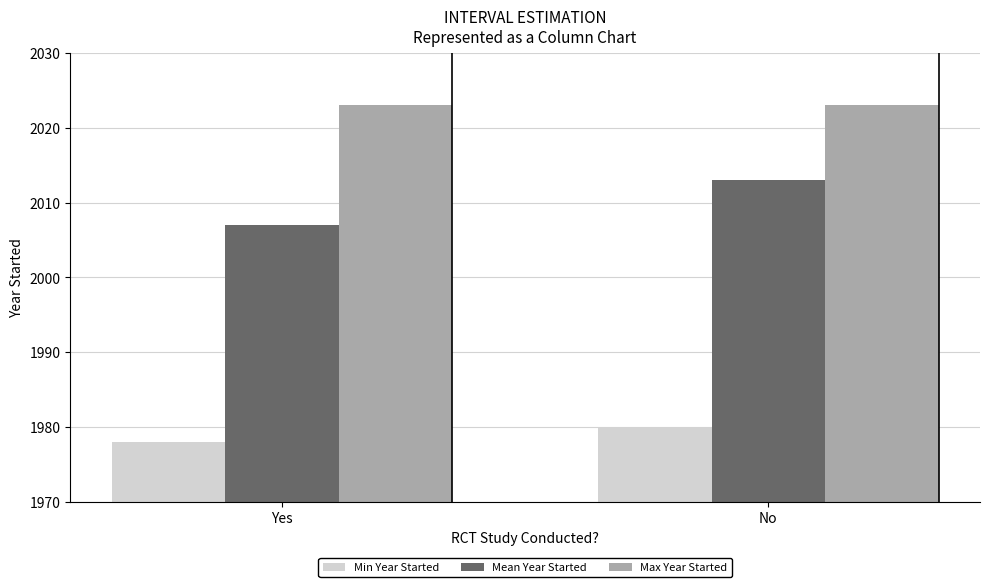

Which label corresponds to the smallest value in the chart?

Yes